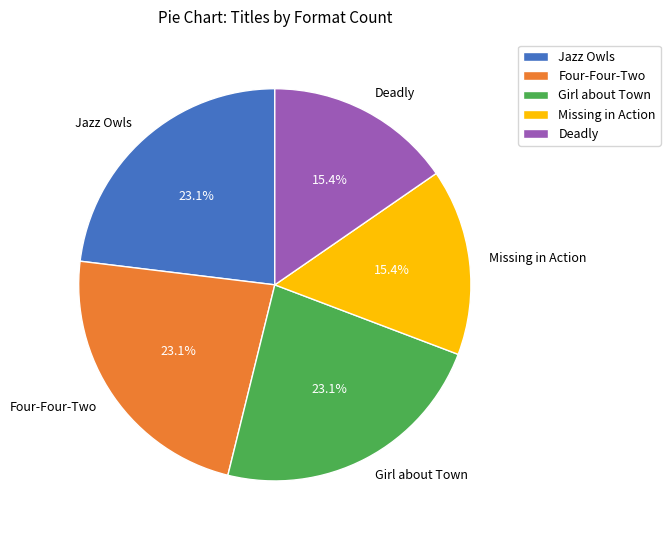

What is the ratio of the value at Deadly to the value at Girl about Town?

0.7